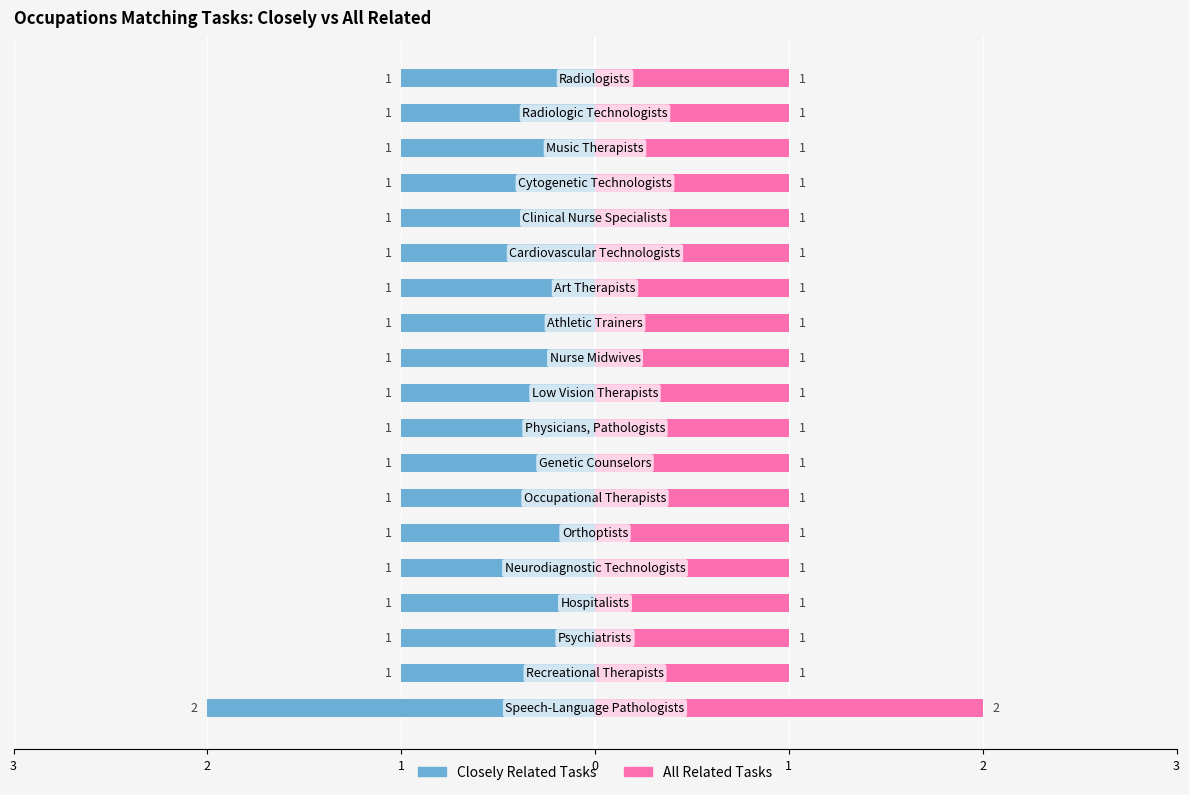

What is the maximum value shown in the chart?

2